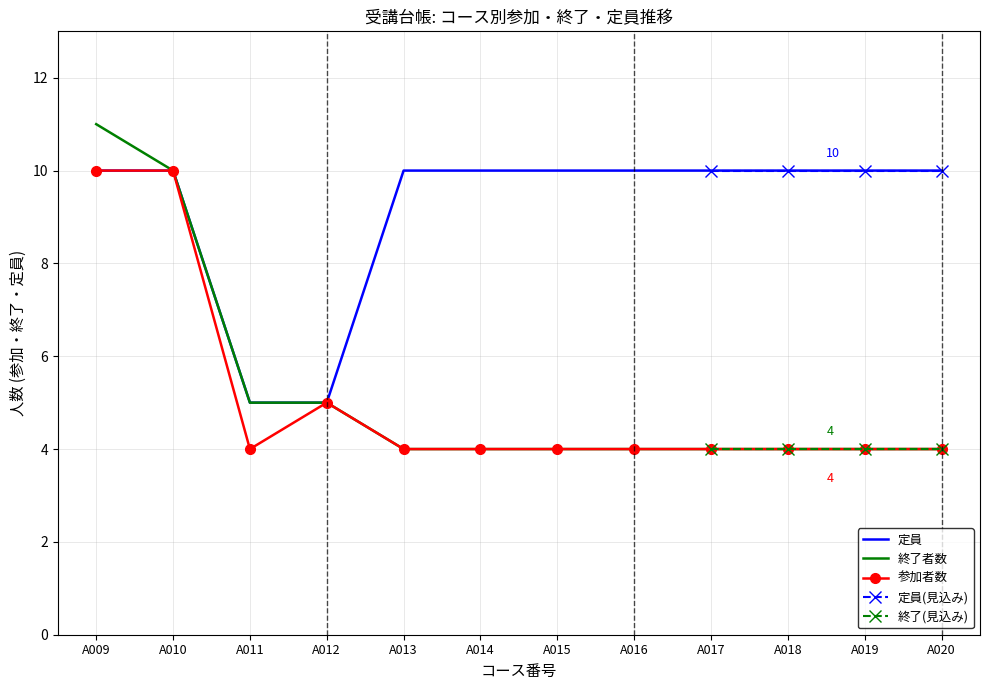

The value of 定員 at A013 is 5. True or false?

False